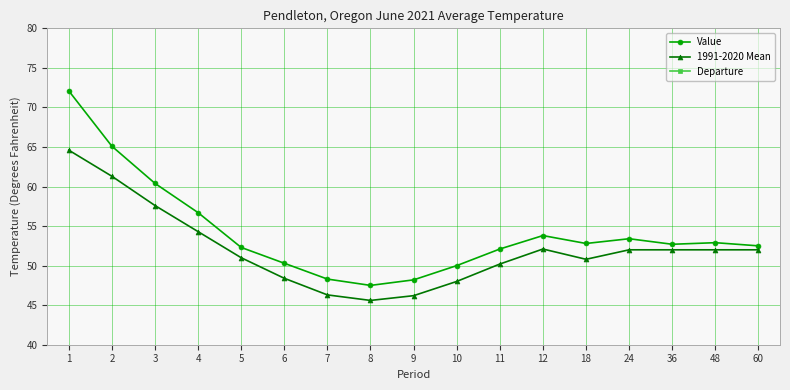

Does the chart have visible grid lines?

Yes